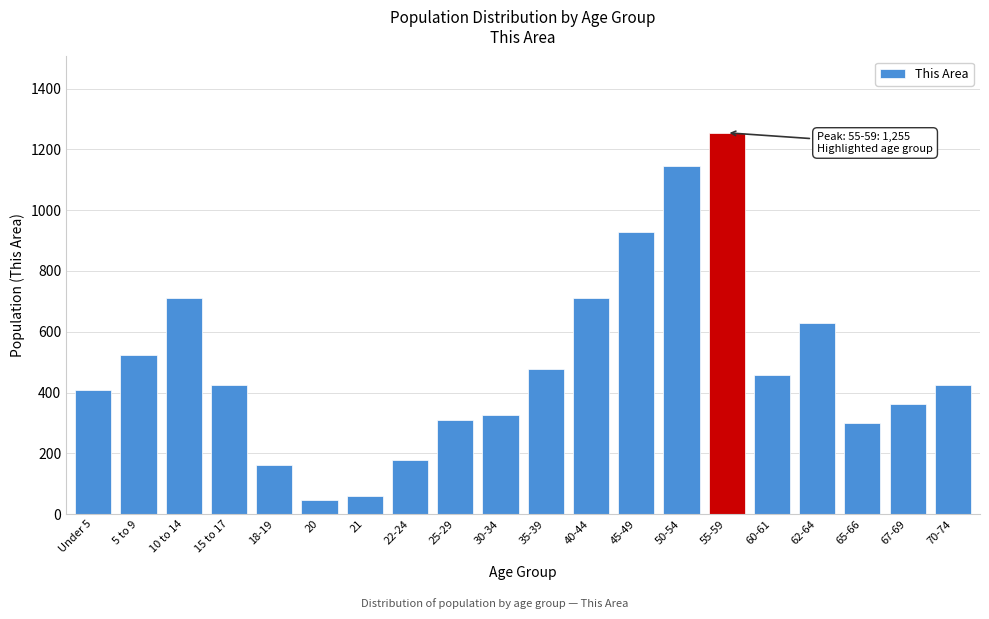

At which category does the chart reach its peak across all series?

55-59